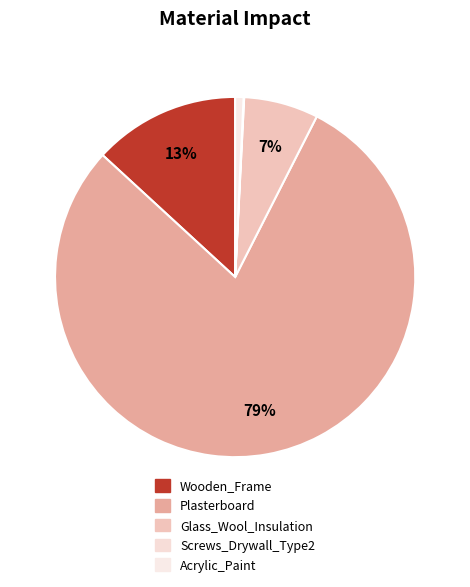

Rank the categories by value from lowest to highest.

Screws_Drywall_Type2, Acrylic_Paint, Glass_Wool_Insulation, Wooden_Frame, Plasterboard